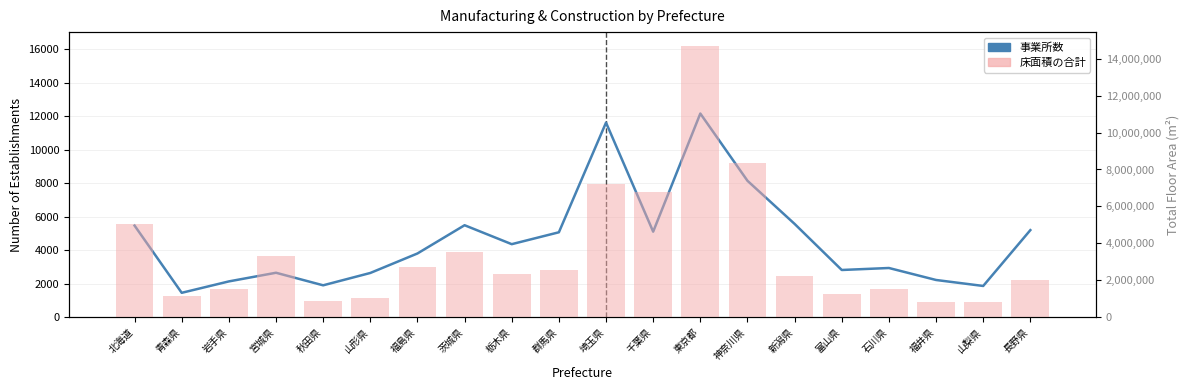

Is it true that 床面積の合計 equals 349538 at 秋田県?

False